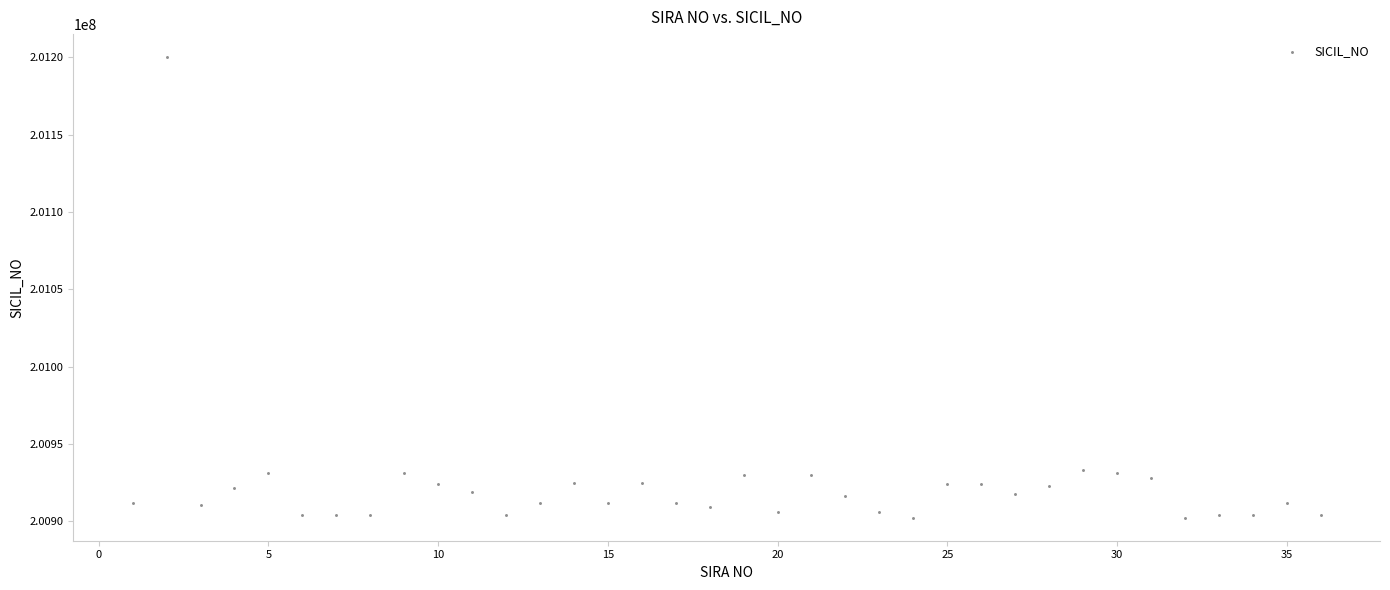

What is the range of Y values (max minus min)?

297711